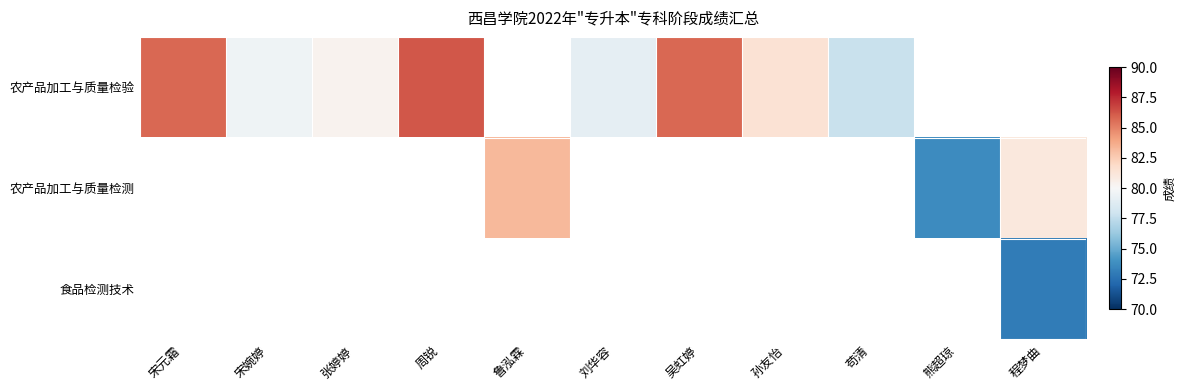

What is the maximum value shown in the chart?

86.2